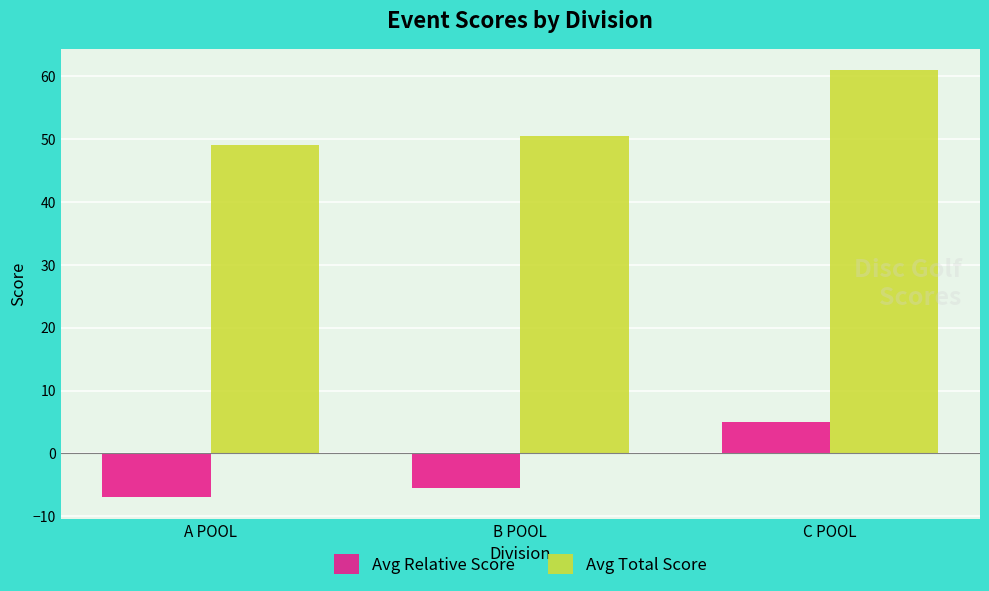

What are all the series names shown in the legend?

Avg Relative Score, Avg Total Score